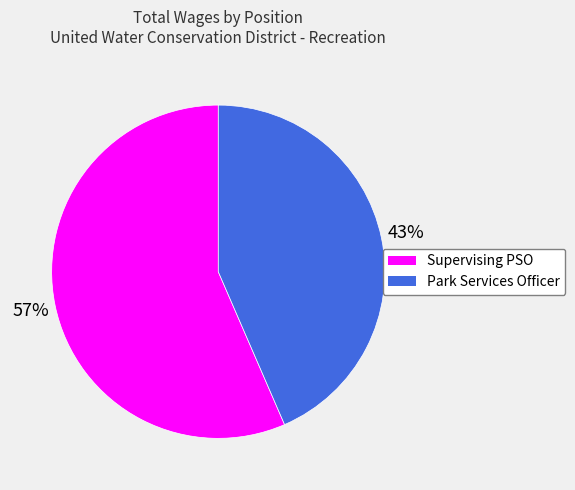

Count the number of slices in the pie.

2